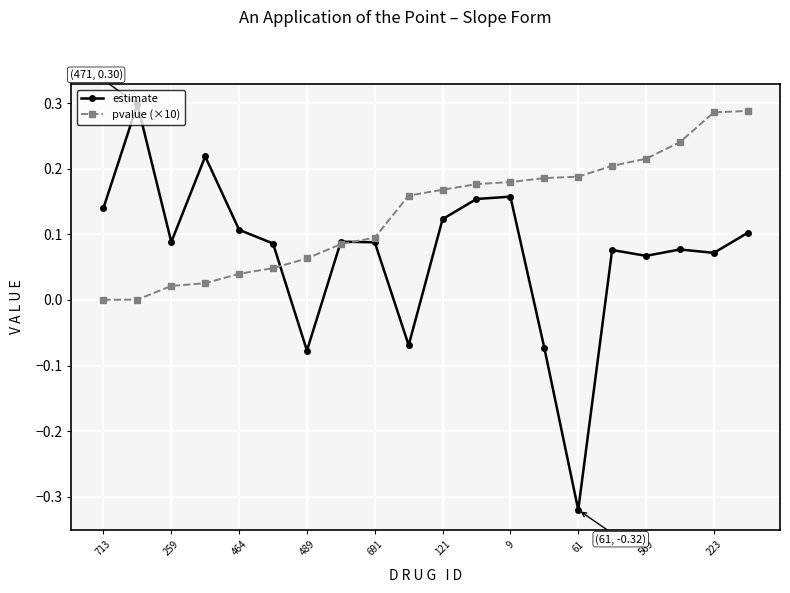

List the series in order of their overall mean, lowest first.

estimate, pvalue (×10)